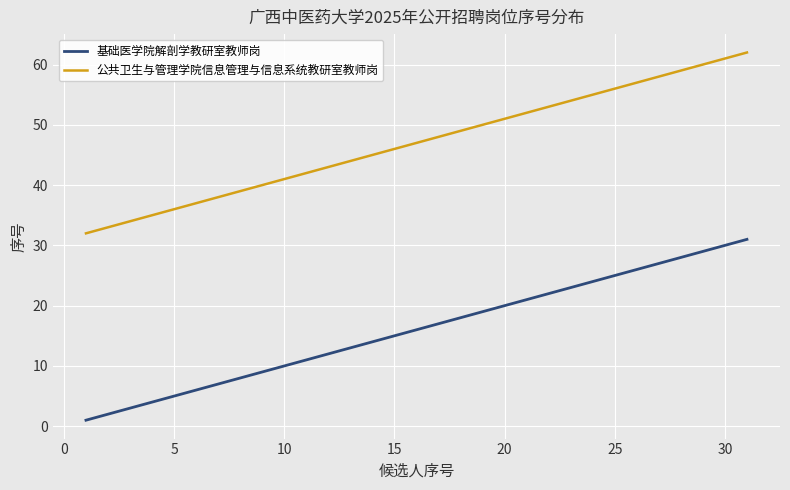

What are all the series names shown in the legend?

基础医学院解剖学教研室教师岗, 公共卫生与管理学院信息管理与信息系统教研室教师岗